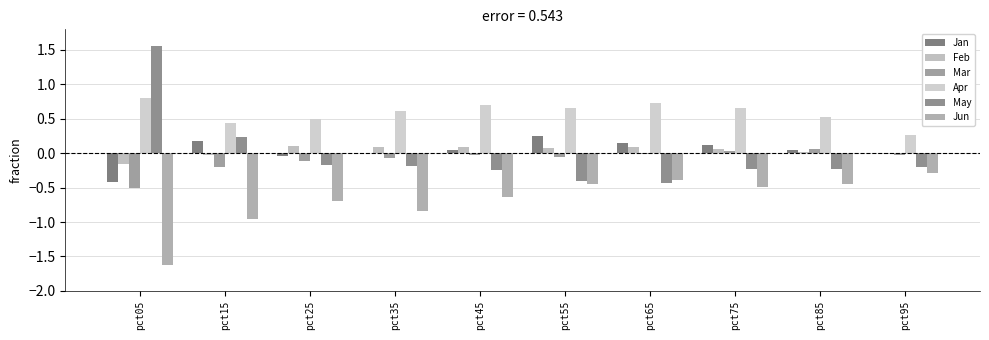

Is it true that Feb equals -0.0 at pct95?

False